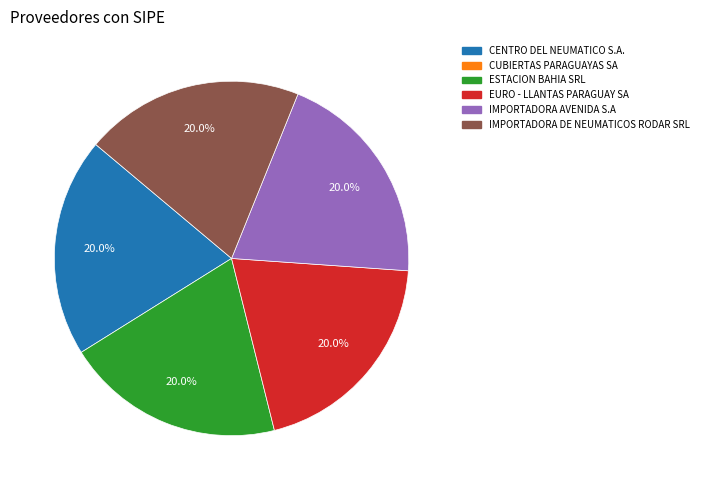

Does any single category account for the majority?

No